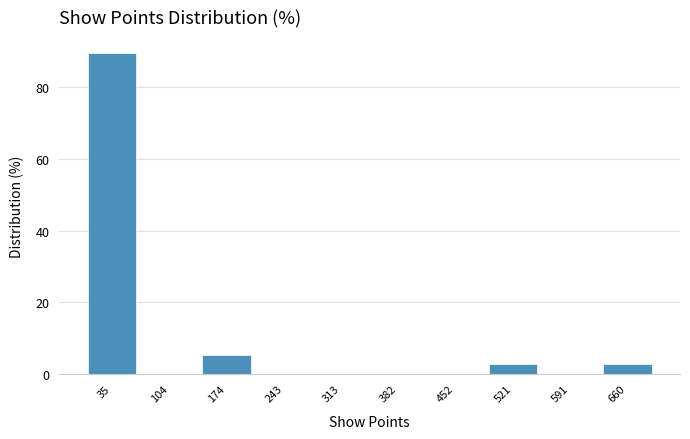

Over which range of the x-axis is the bar tallest?

0 to 70